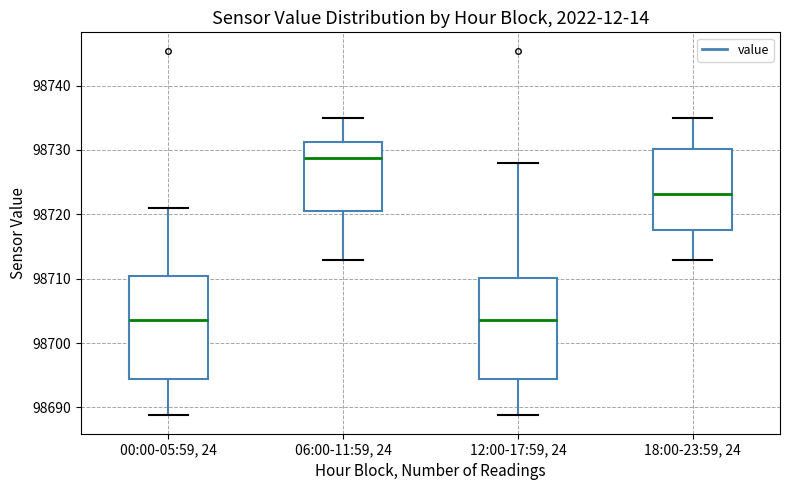

Where is the upper edge of the box for 00:00-05:59, 24 on the y-axis? The values are not printed on the chart, so give them approximately, as read against the axis.

98710